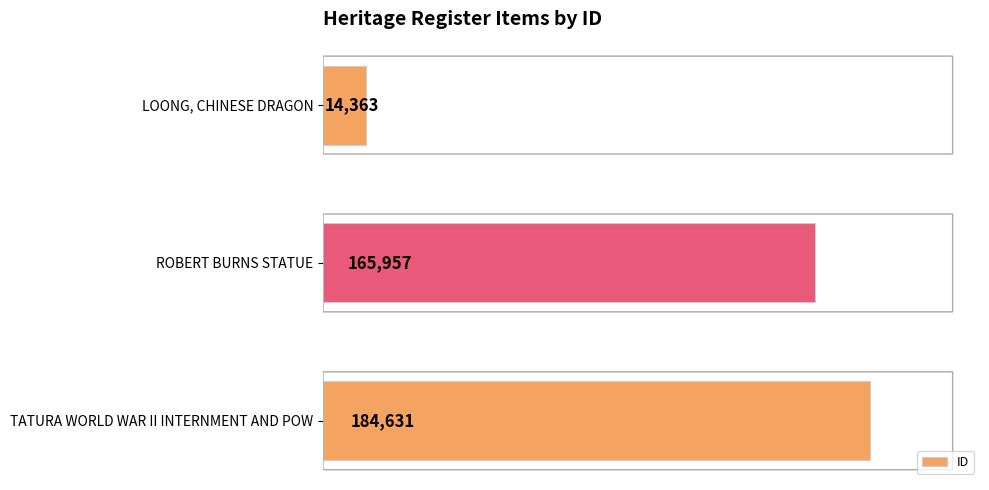

What is the difference between the maximum and minimum values?

170268